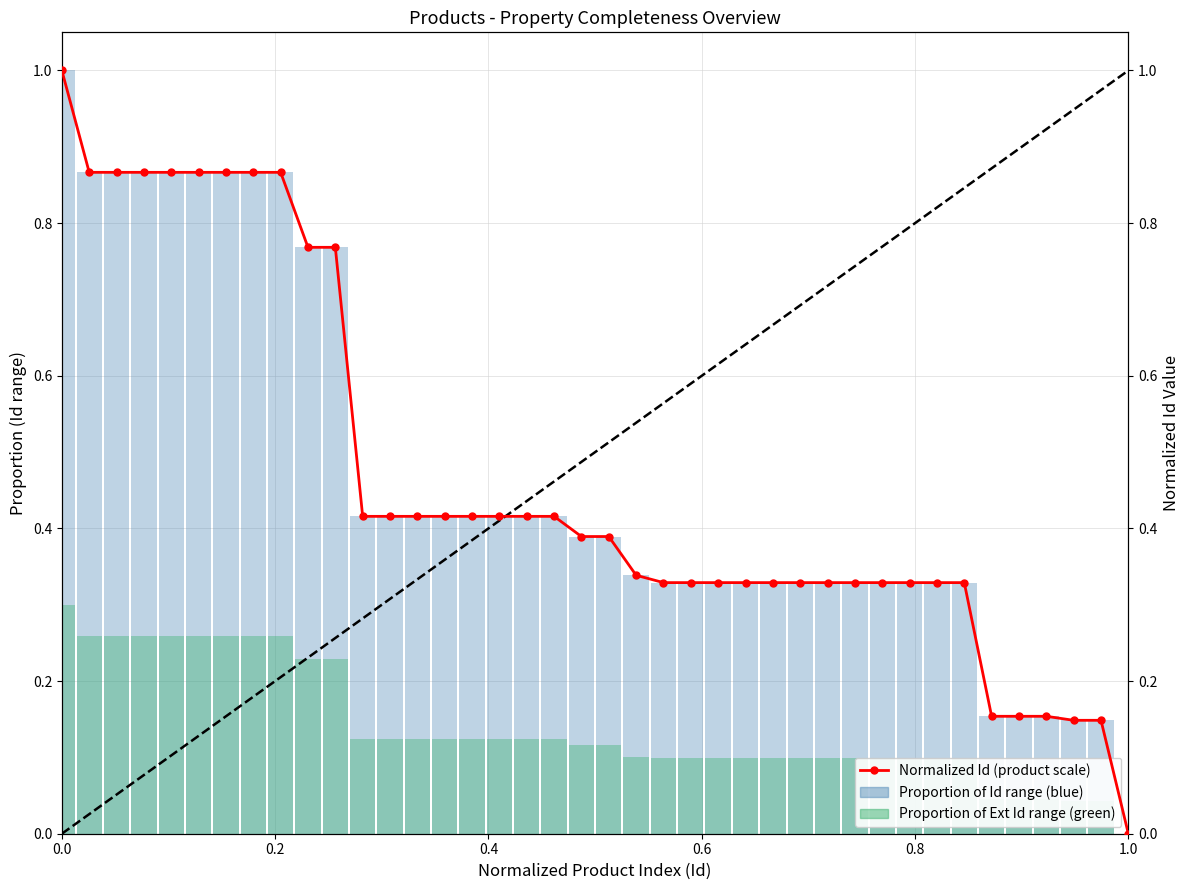

Does the chart contain any negative values?

No